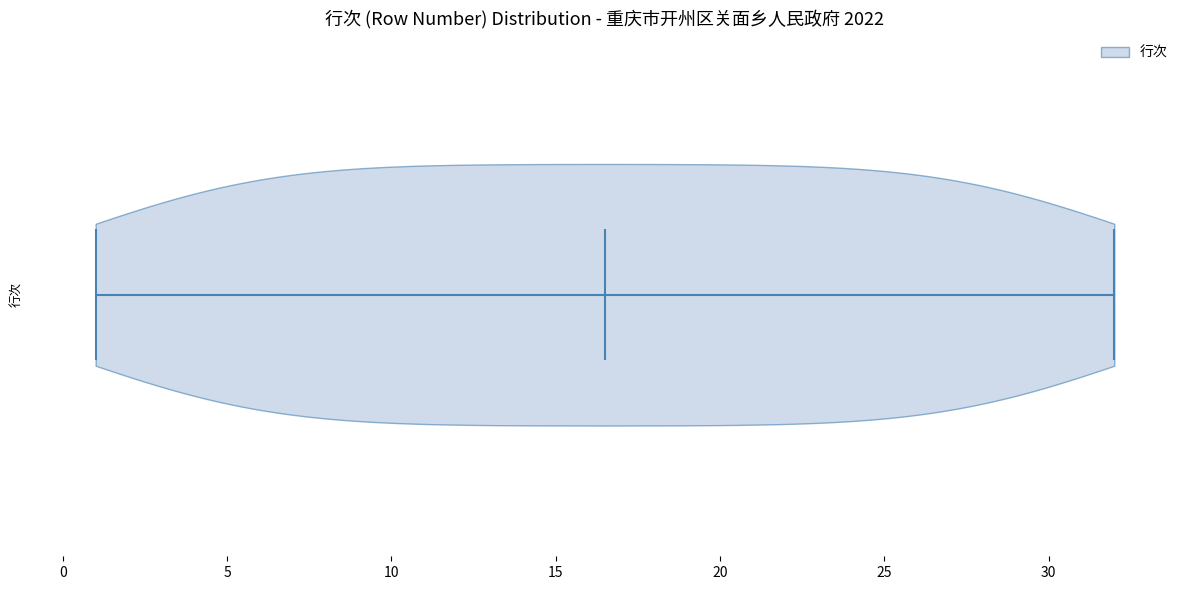

What is the lowest point the violin reaches on the x-axis? The values are not printed on the chart, so give them approximately, as read against the axis.

1.0